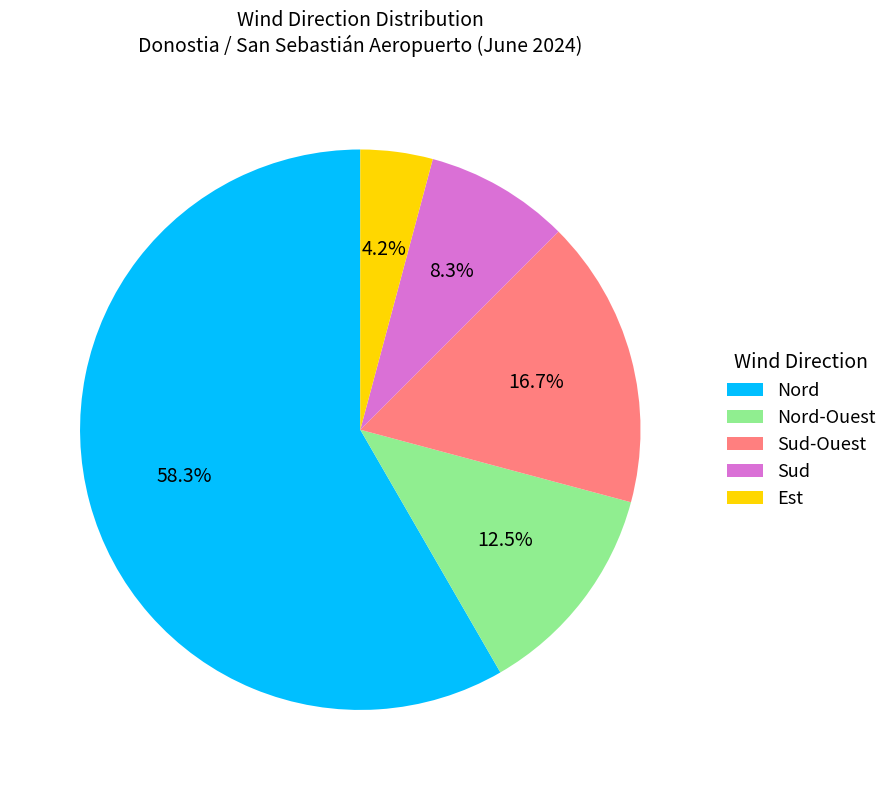

To the nearest percent, what is the difference between the largest and smallest slice percentages?

54%